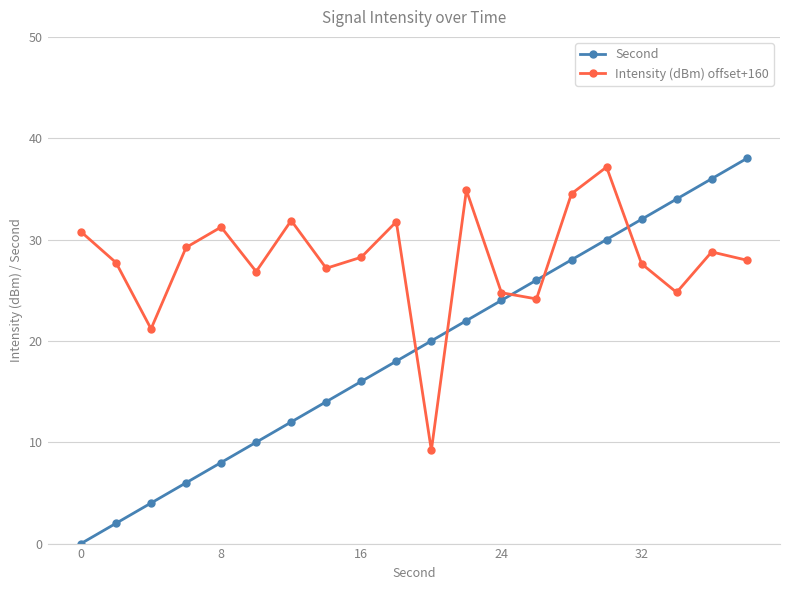

In Intensity (dBm) offset+160, how many points are lower than both neighbors (excluding endpoints)?

6